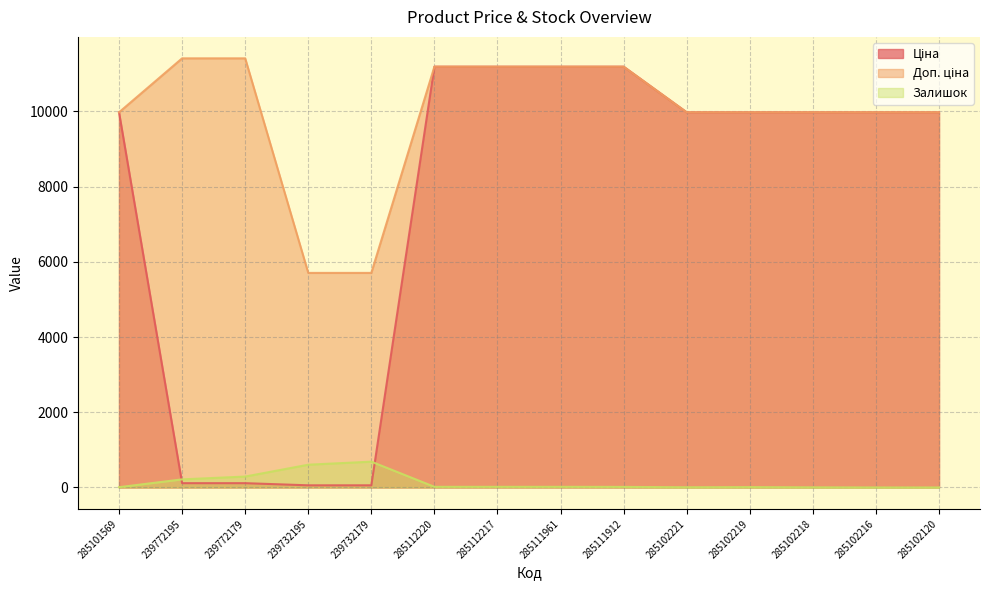

Is it true that Залишок equals 17.0 at 285112217?

True